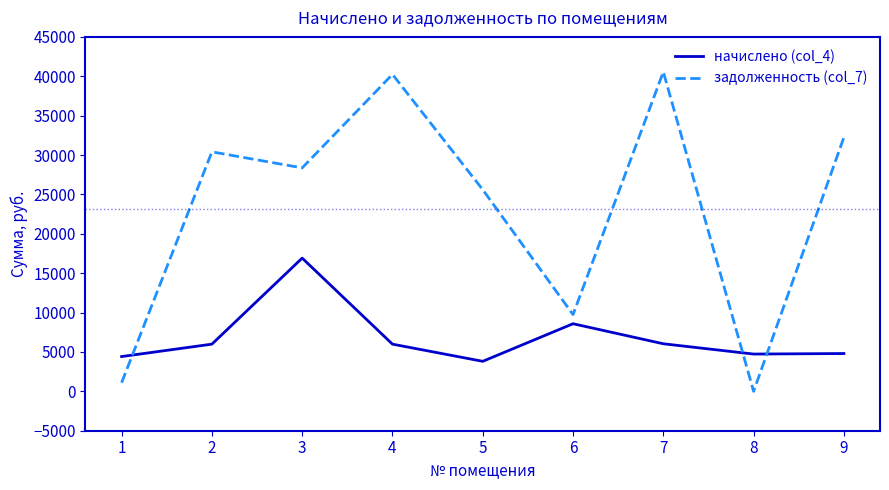

What is the average value of the начислено (col_4) series?

6808.5